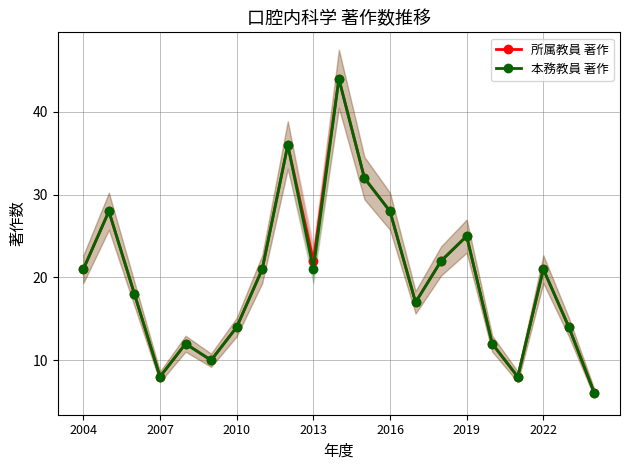

How many data points in 所属教員 著作 are less than 21?

10